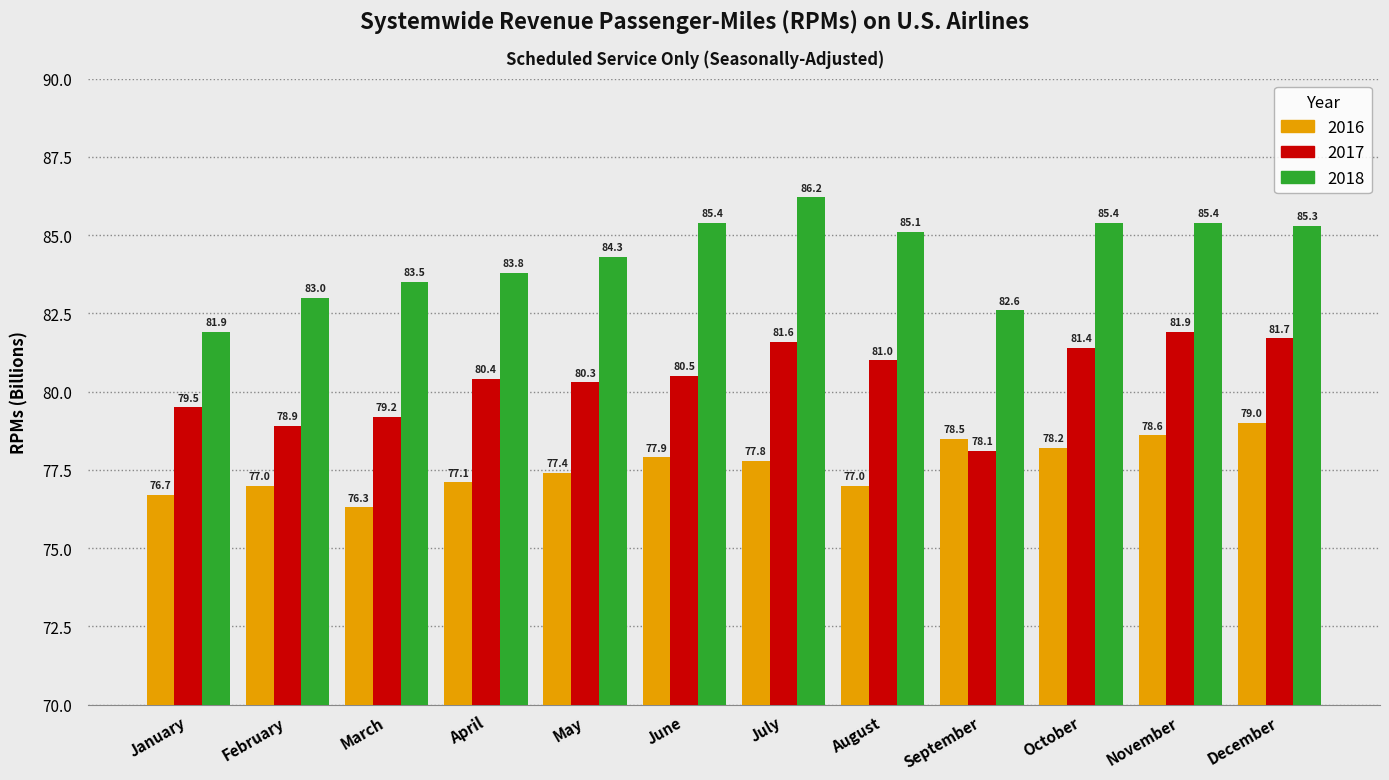

Does the chart contain stacked bars?

No